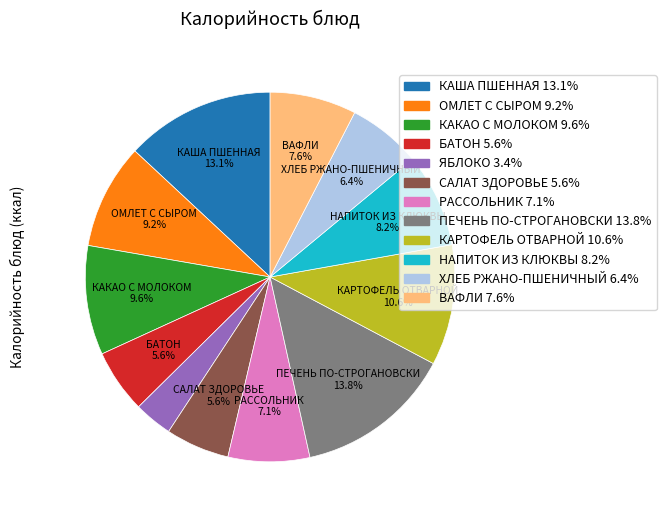

How much of the chart is everything except КАША ПШЕННАЯ?

86.9%